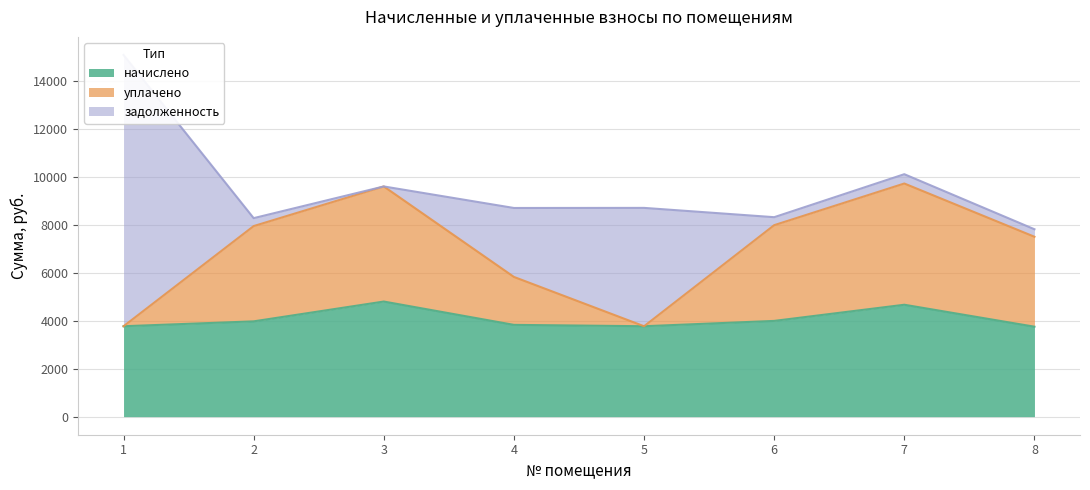

Is the value of начислено at 1 greater than the value of уплачено at 6?

No